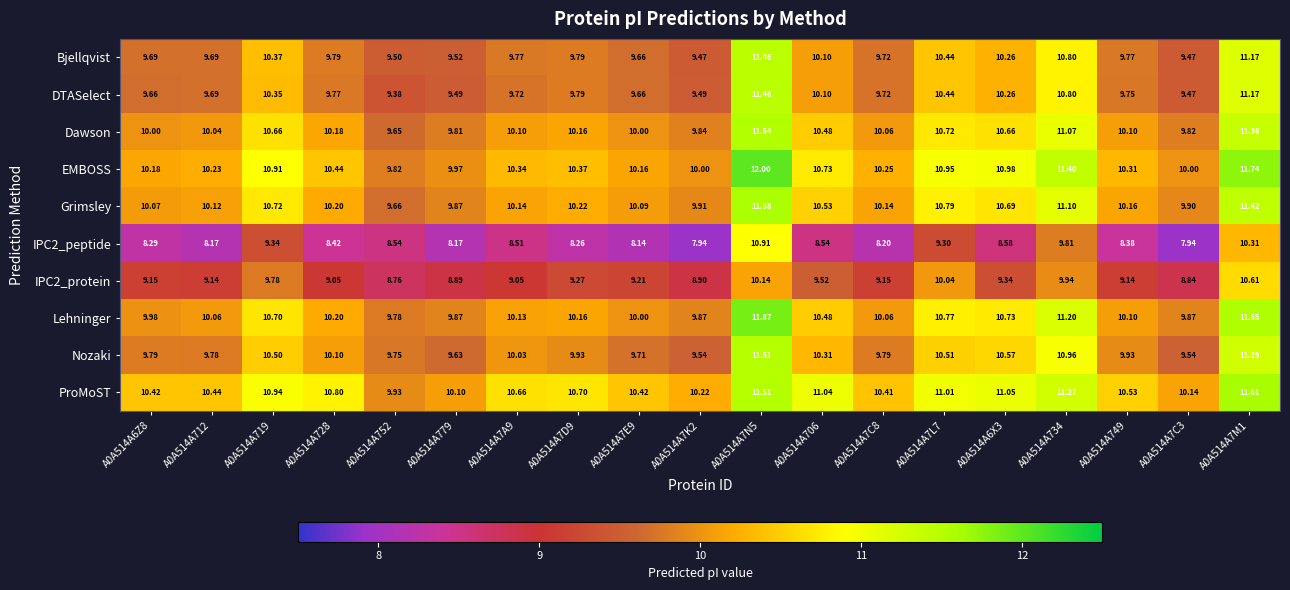

Which series changed the most between A0A514A752 and A0A514A749?

ProMoST